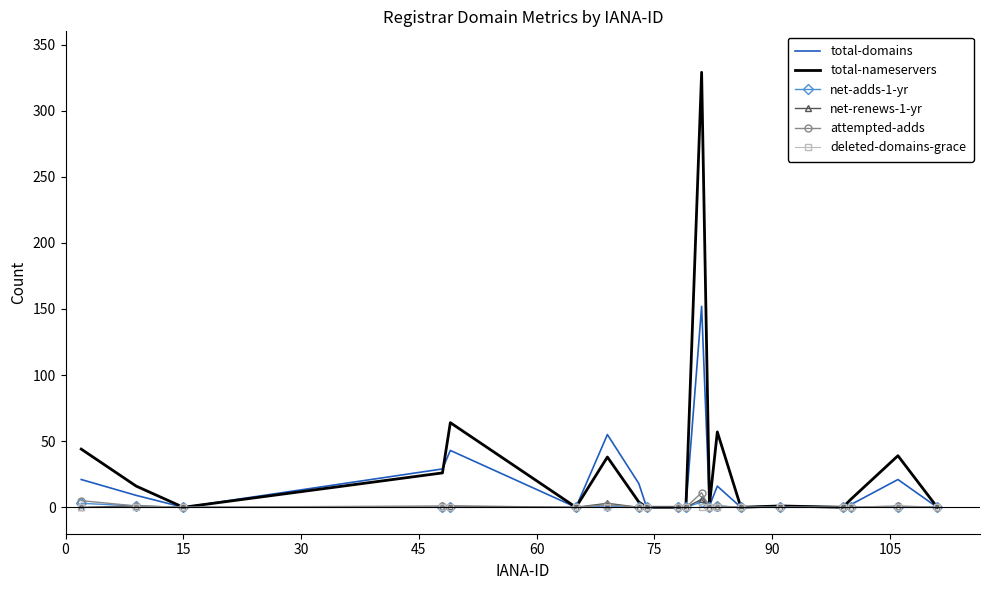

Which series has the widest spread of values?

total-nameservers